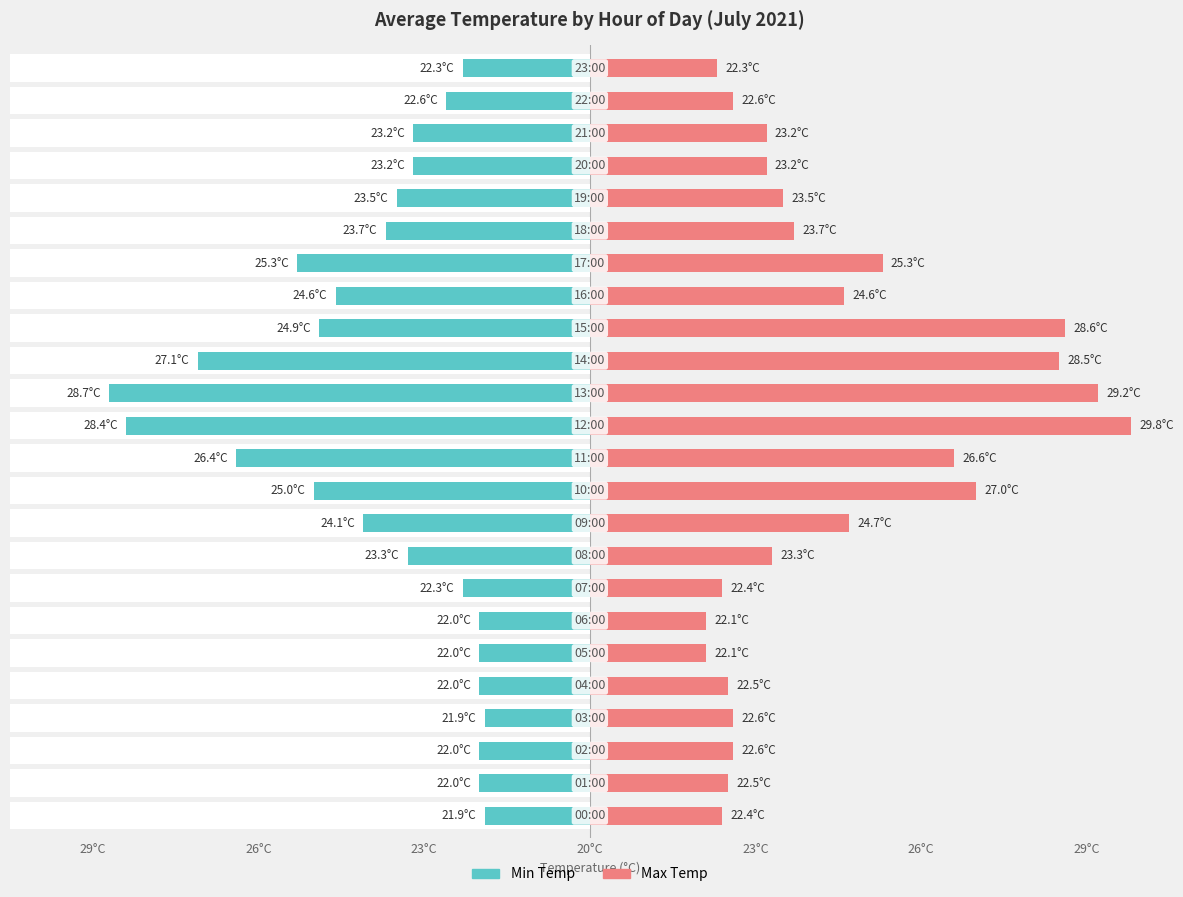

Rank the series by their maximum value, from lowest to highest.

Min Temp, Max Temp